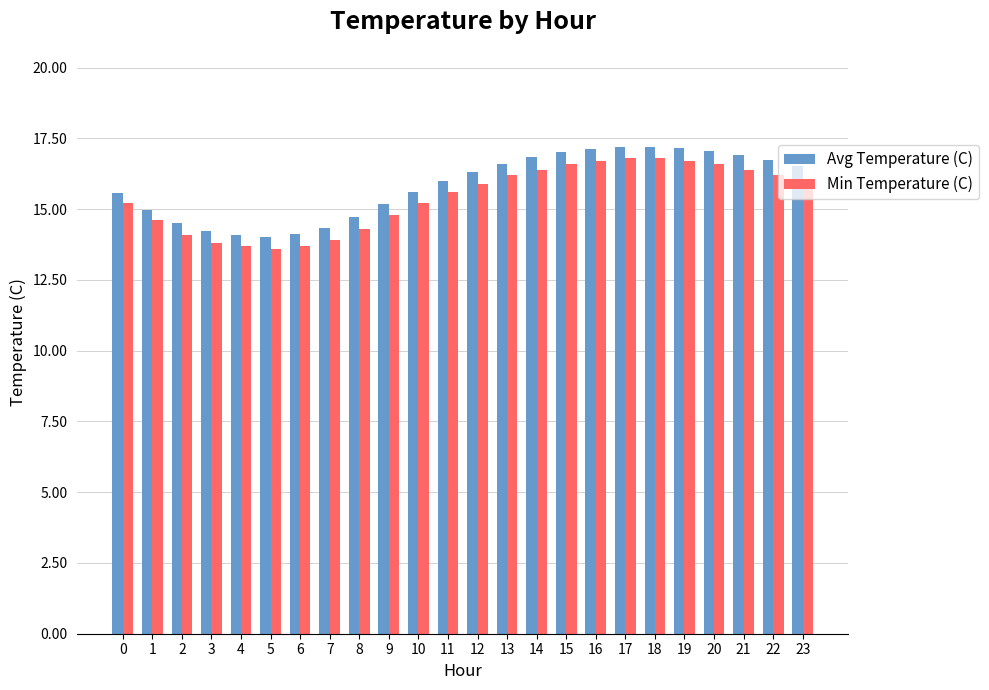

What is the spread (max minus min) of values at 12?

0.4